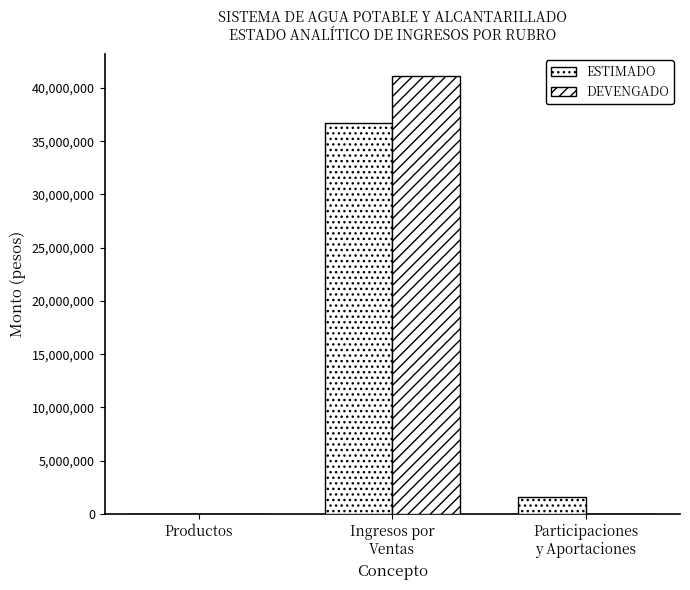

Is it true that DEVENGADO equals 0.0 at Participaciones
y Aportaciones?

True